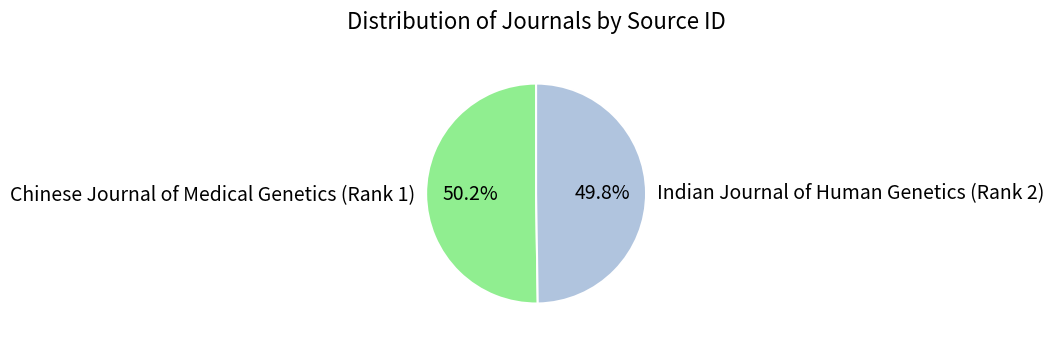

To the nearest percent, what is the average slice percentage?

50%